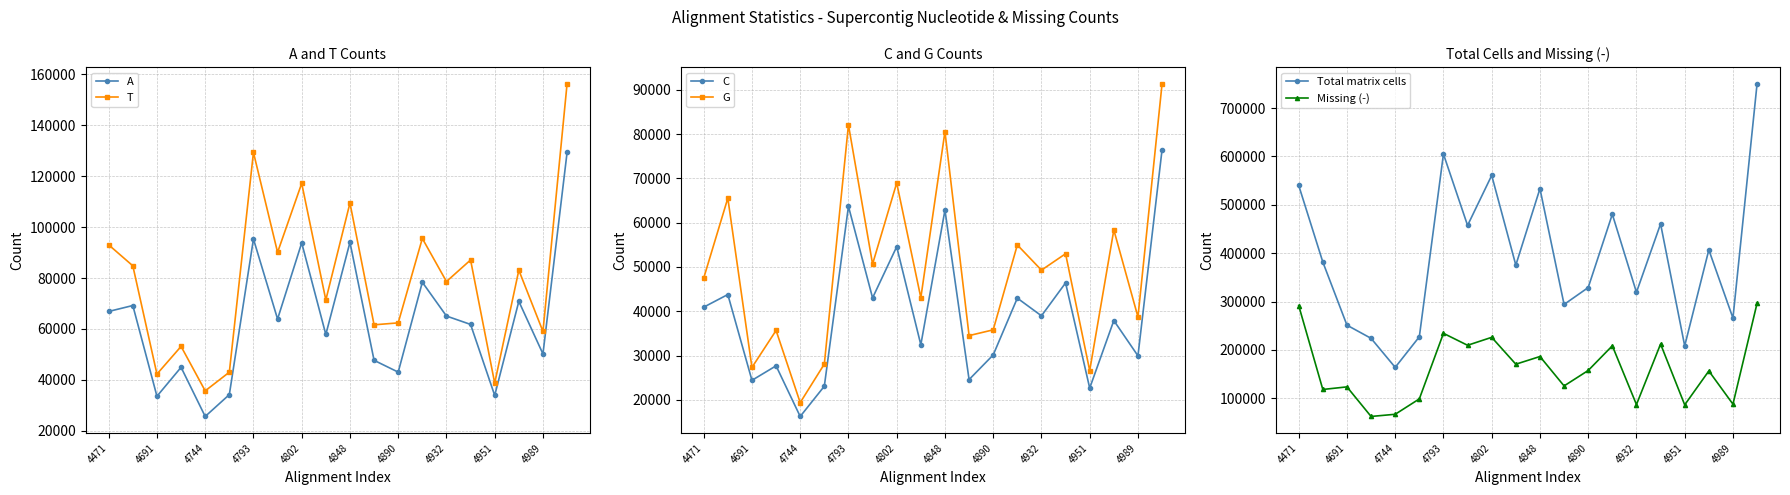

The A series shows 25612 at 4744. True or false?

True